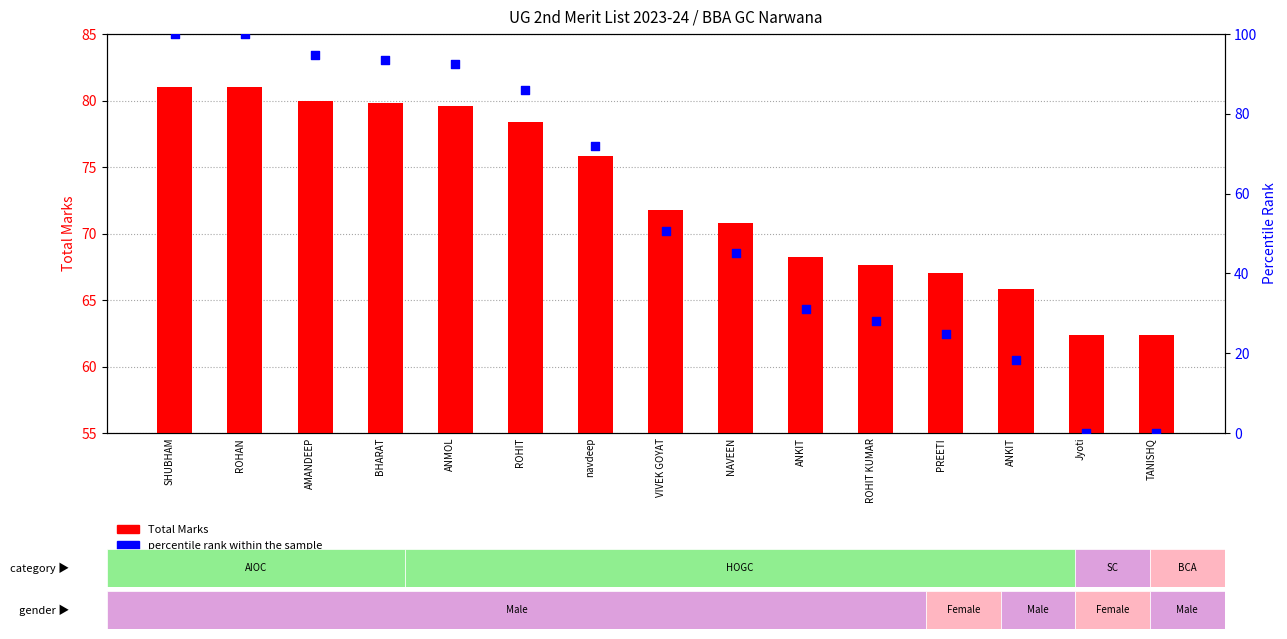

Which series has the widest spread of Y values?

percentile rank within the sample